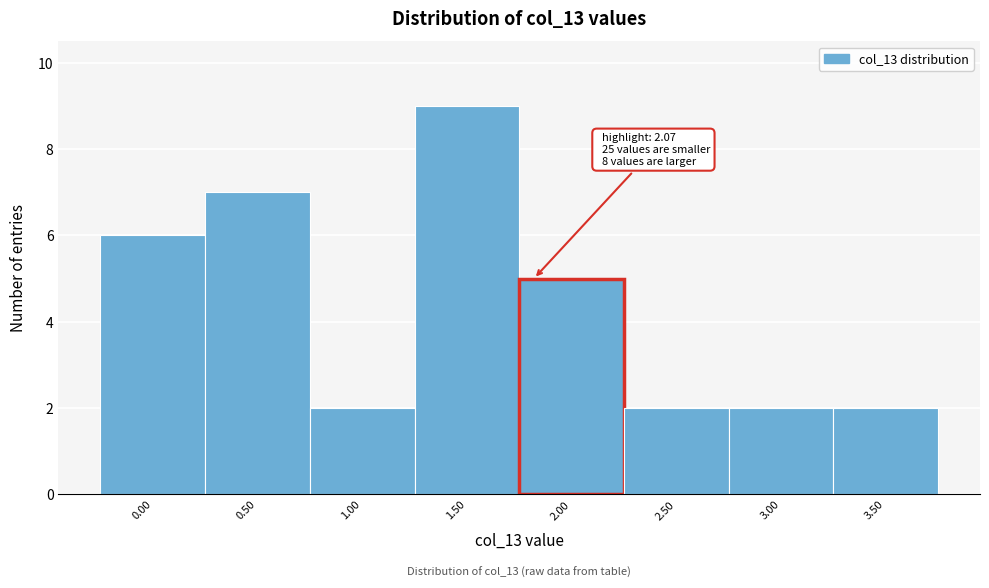

Reading left to right, transcribe all the data shown in this chart.

0.00=6	0.50=7	1.00=2	1.50=9	2.00=5	2.50=2	3.00=2	3.50=2